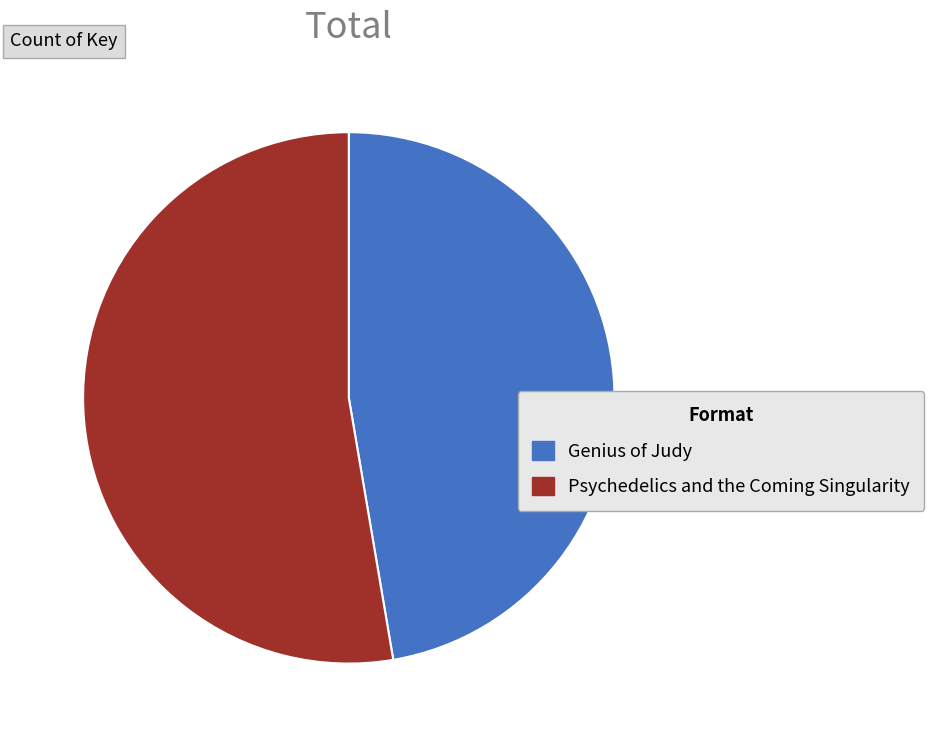

Which slice is the smallest?

Genius of Judy